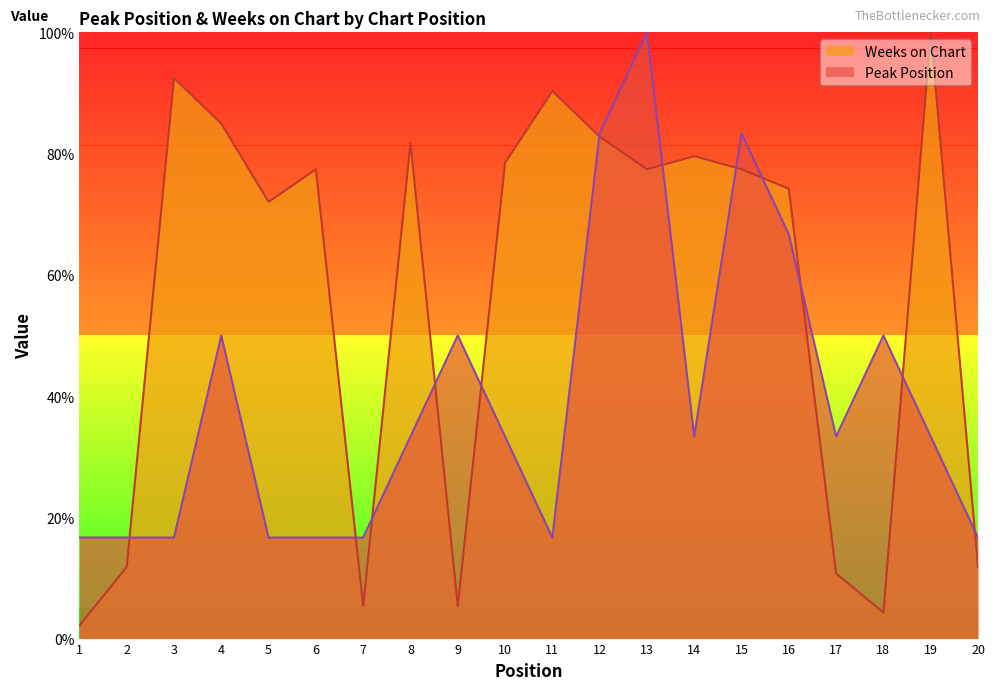

How many interior local valleys does the Weeks on Chart series have?

5